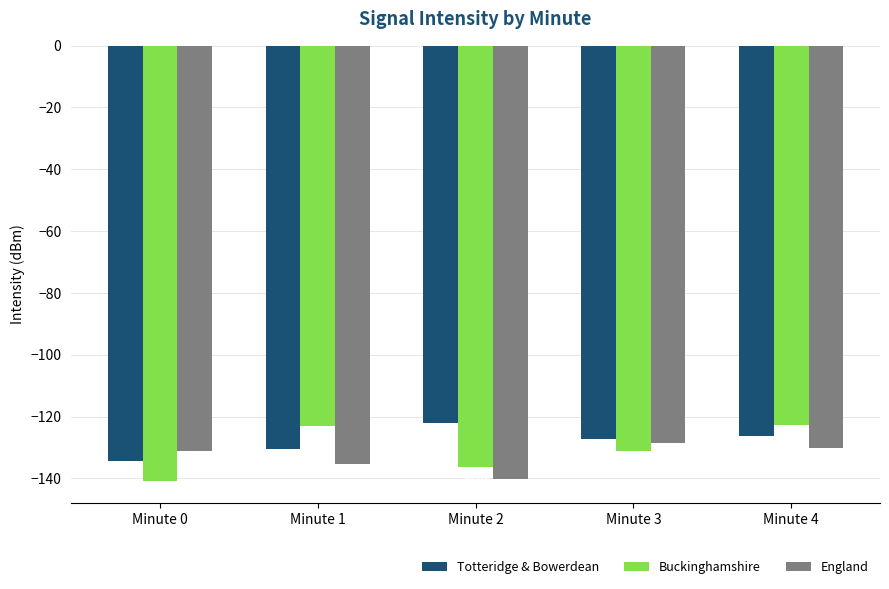

Read the Buckinghamshire value at Minute 3.

-131.2